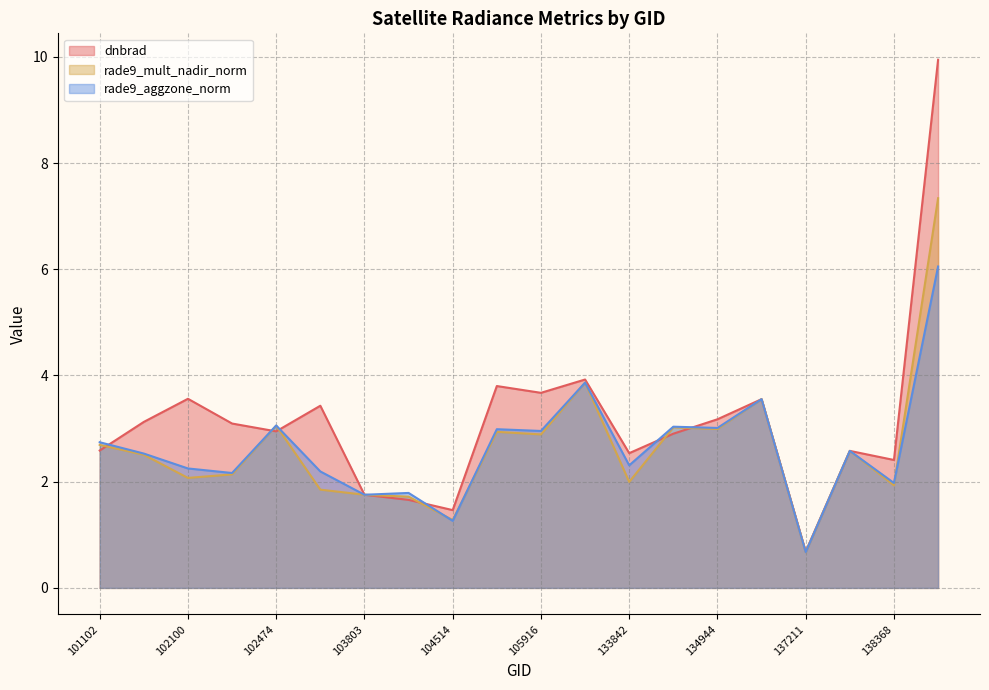

Which has a higher value, 104397 or 138176?

138176